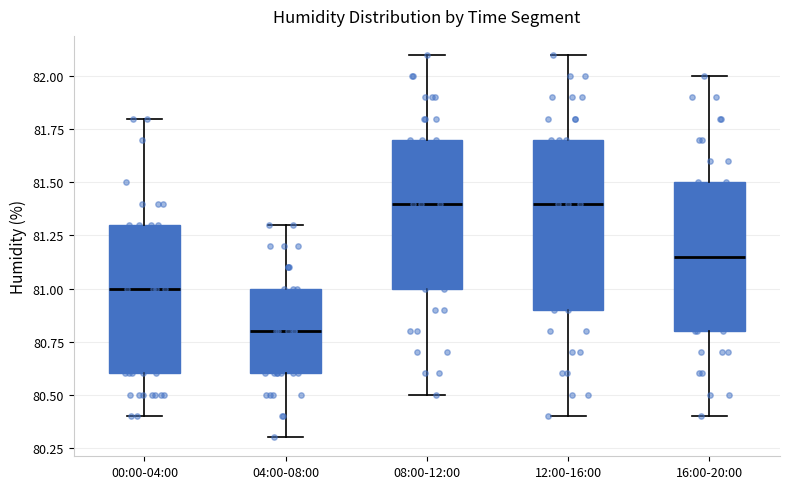

Which box is the tallest, from its lower edge to its upper edge?

12:00-16:00